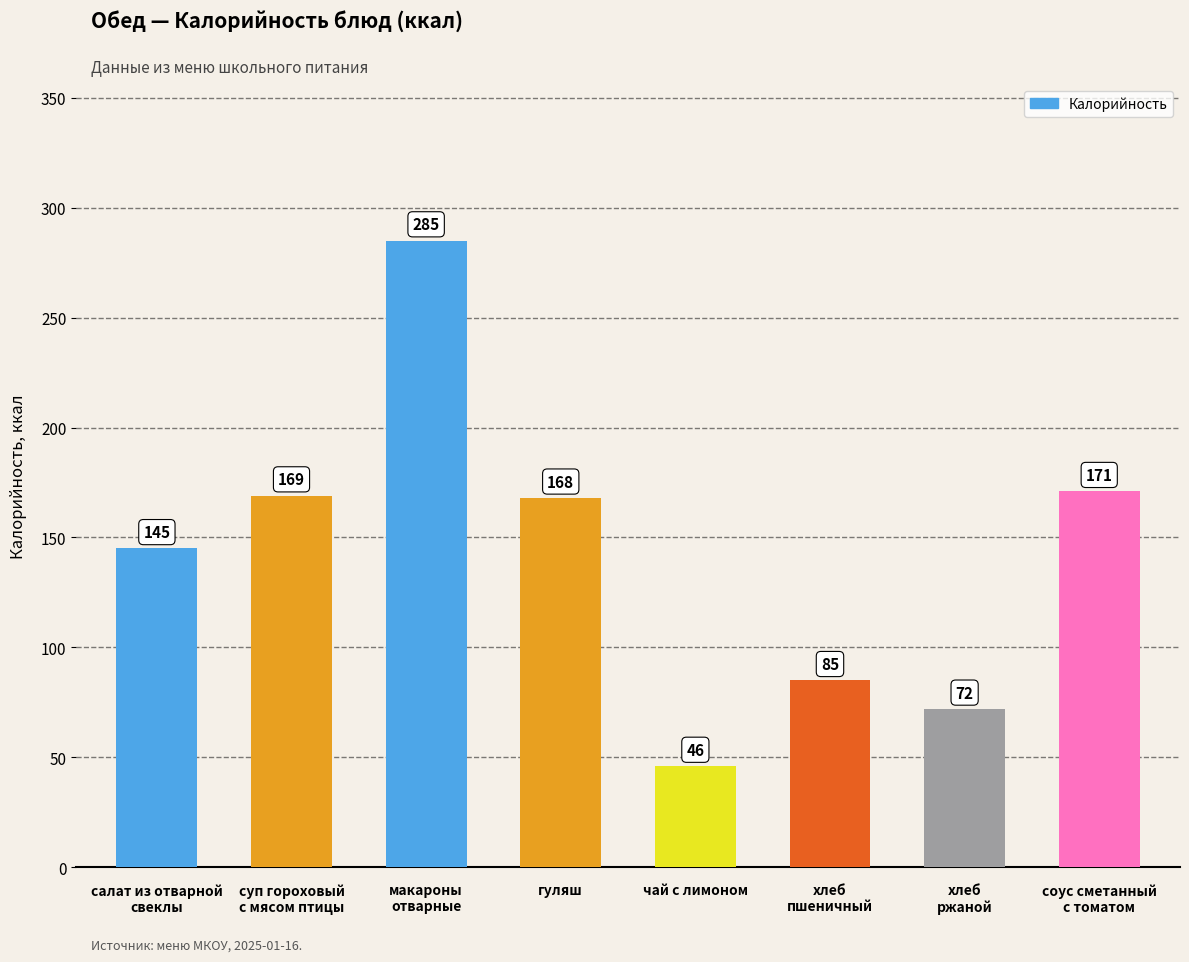

Is it true that the value at макароны
отварные is 285?

True